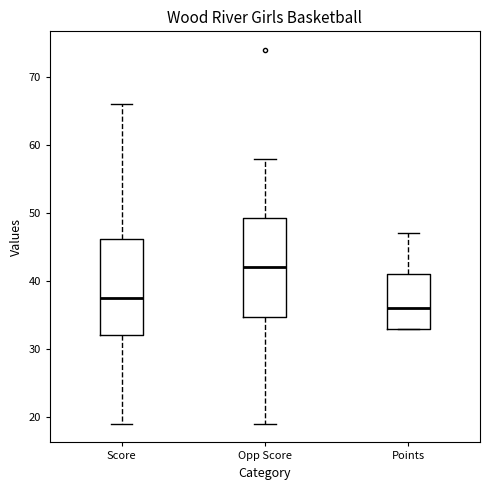

Reading left to right, read every box against the y-axis: the position of its median line, the range the box covers, and the ends of its whiskers. The values are not printed on the chart, so give them approximately, as read against the axis.

Score: median 38, box 32 to 46, whiskers 19 to 66
Opp Score: median 42, box 35 to 49, whiskers 19 to 58
Points: median 36, box 33 to 41, whiskers 33 to 47